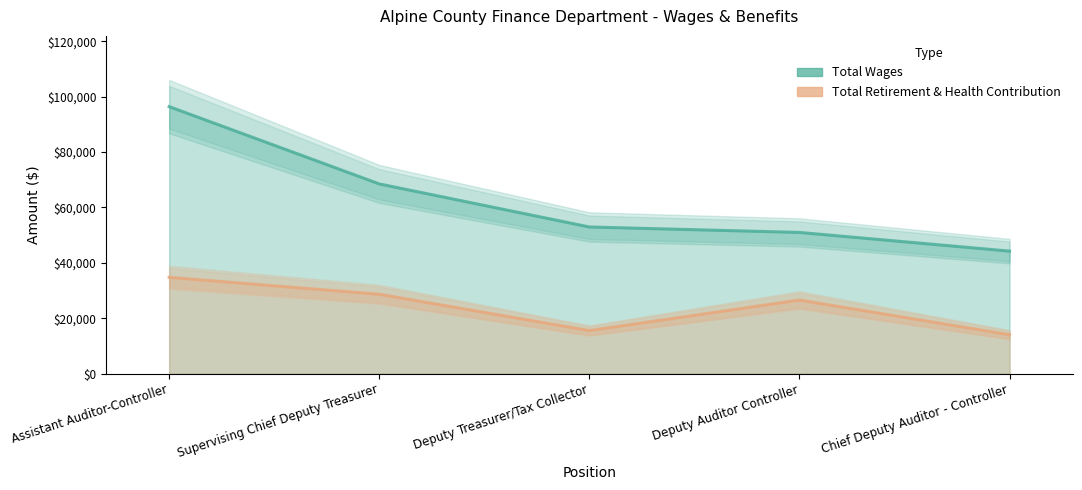

What is the difference between the maximum and second lowest values in the Total Retirement & Health Contribution series?

19220